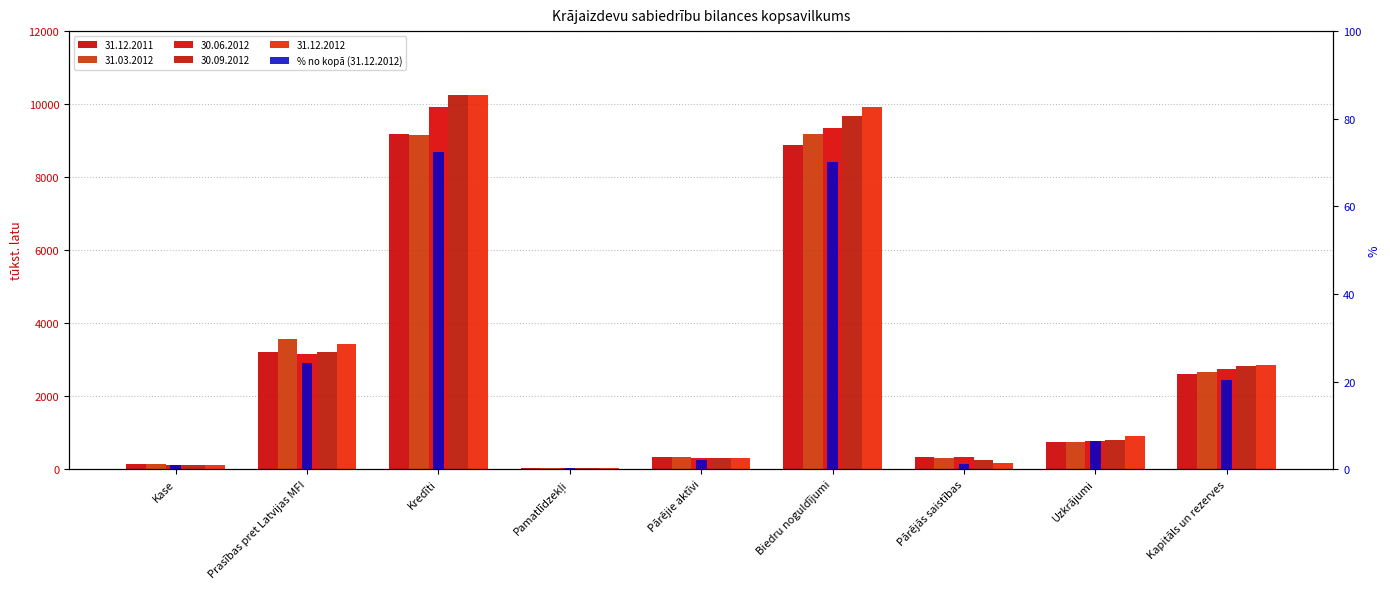

List the labels in order of value, smallest first.

Pamatlīdzekļi, Kase, Pārējās saistības, Pārējie aktīvi, Uzkrājumi, Kapitāls un rezerves, Prasības pret Latvijas MFI, Biedru noguldījumi, Kredīti